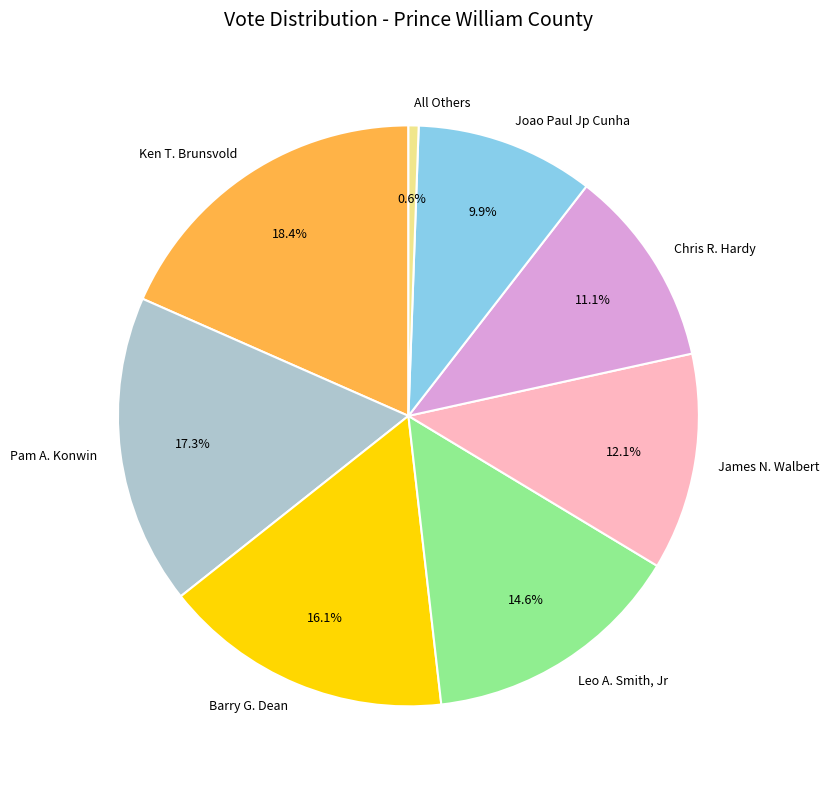

Is the sum of Joao Paul Jp Cunha and All Others greater than half?

No